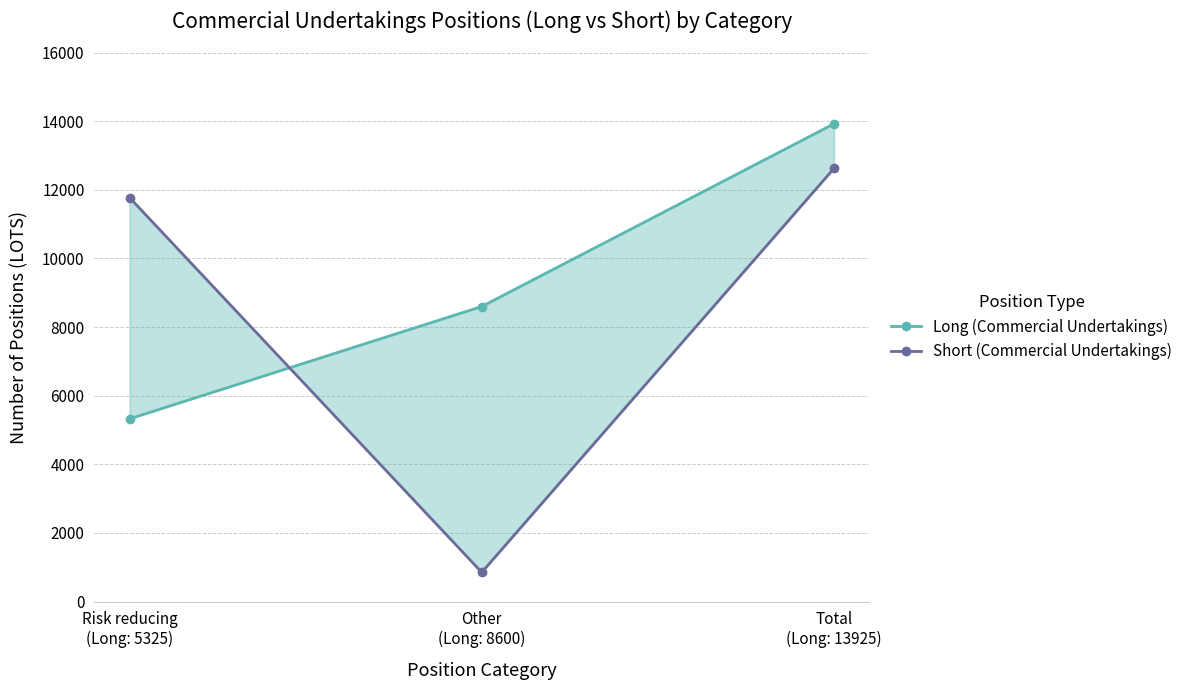

What is the greatest value displayed?

13925